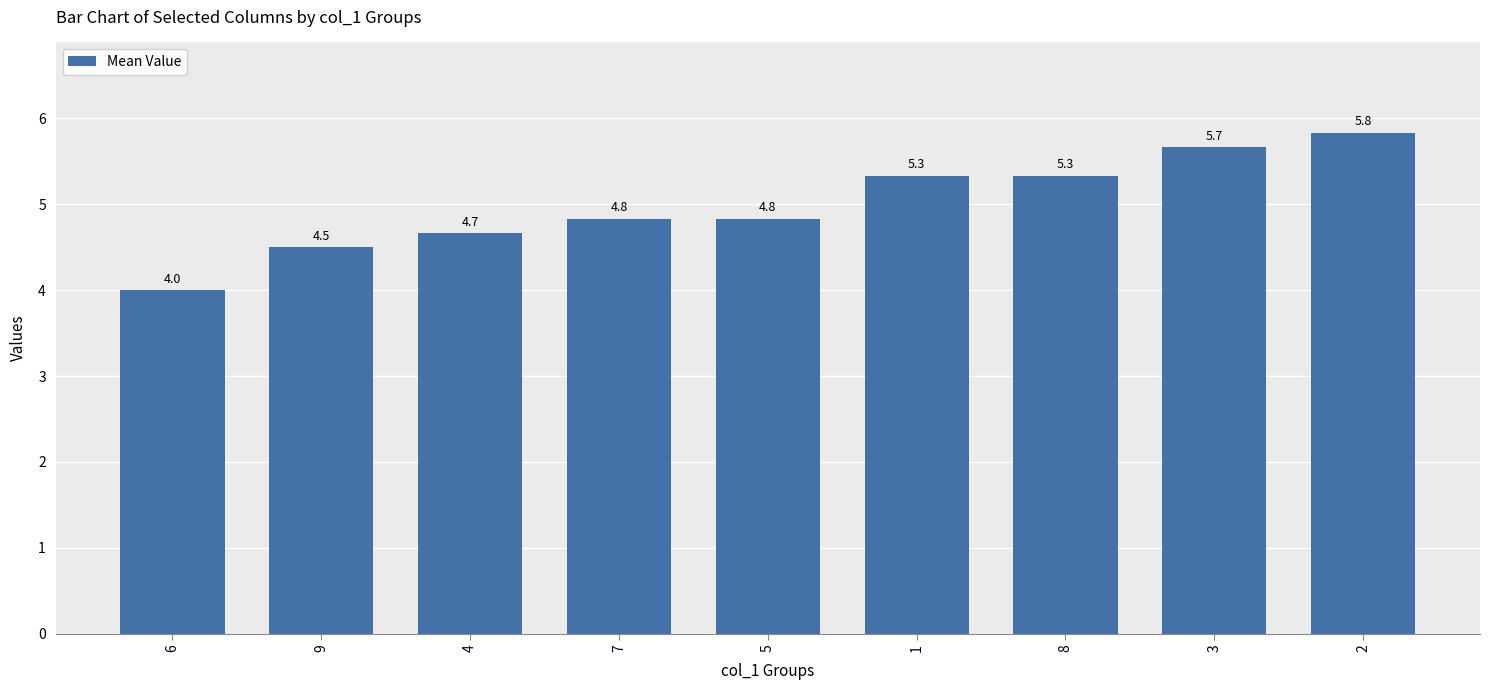

What position from the left is 8?

7